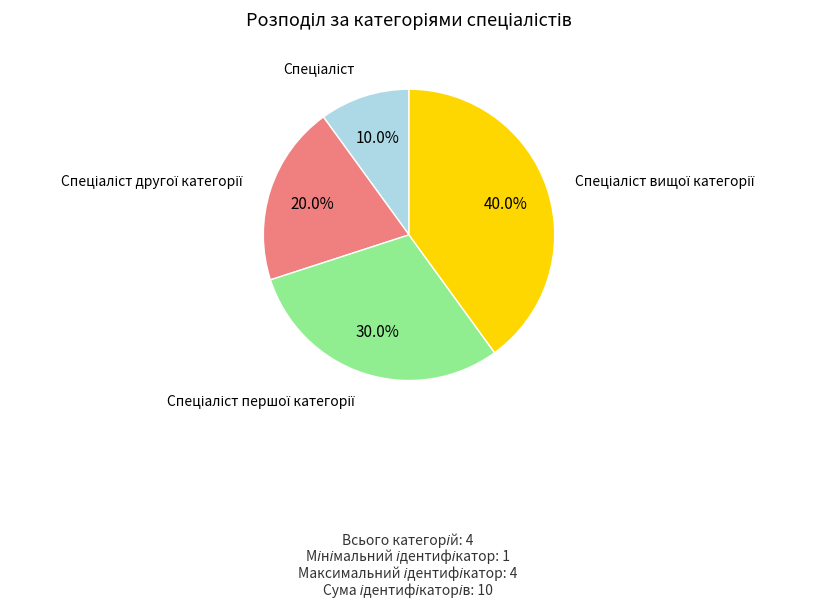

To the nearest percent, what is the difference between the largest and smallest slice percentages?

30%